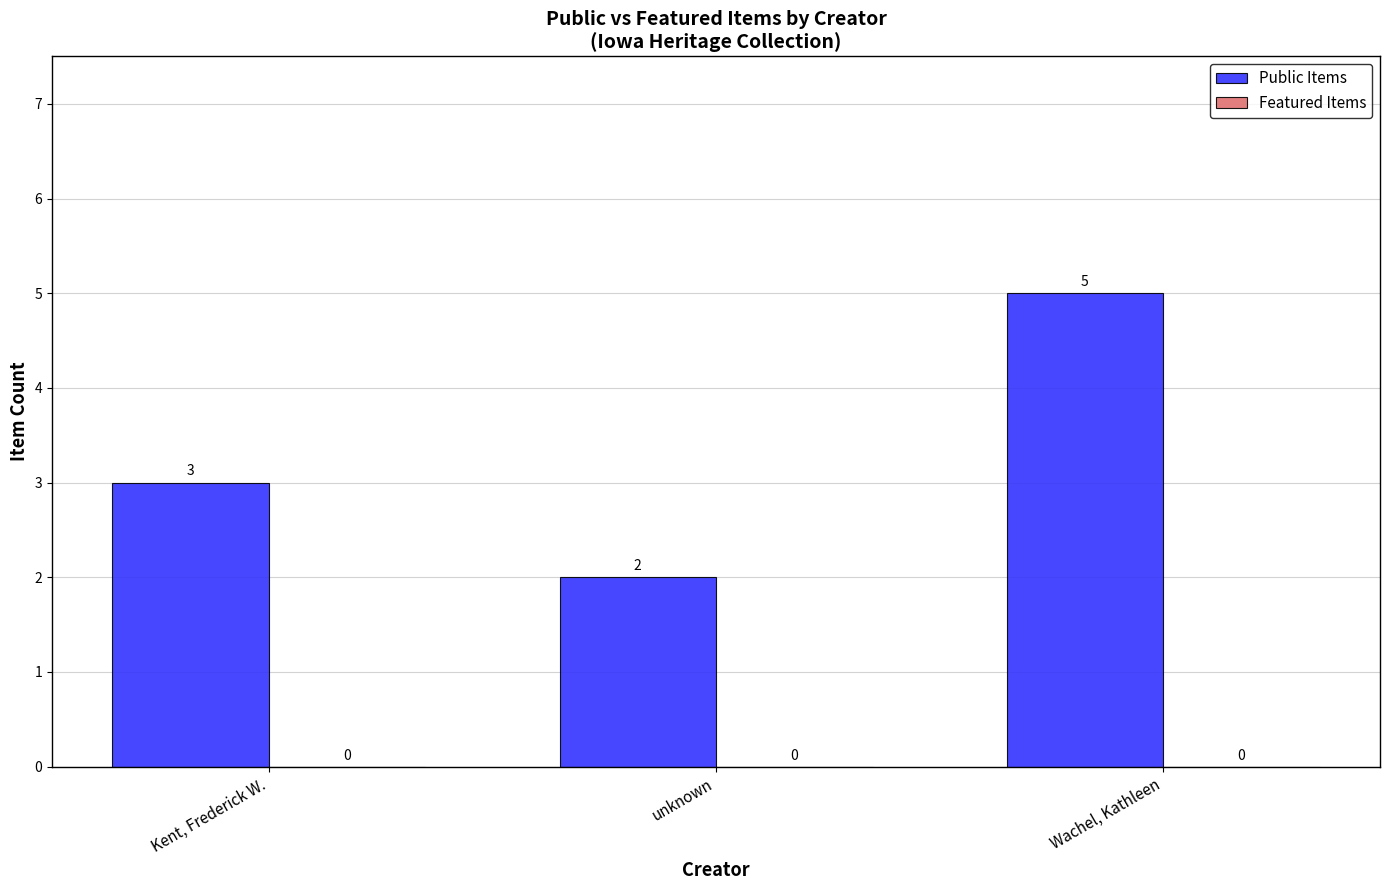

Reading right to left, transcribe all the data shown in this chart.

5	2	3